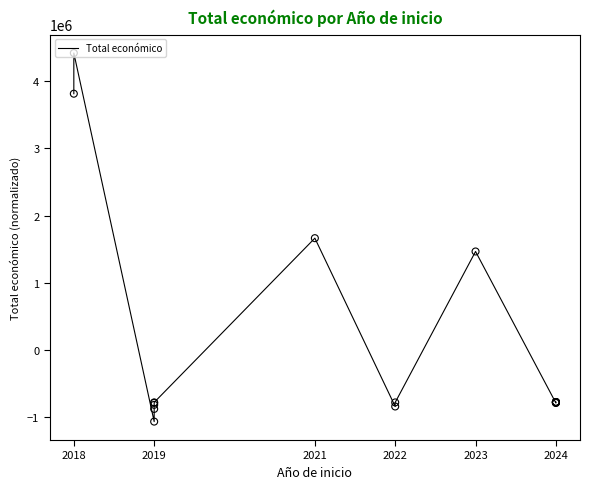

What is the change in value from 2023 to 2024?

-2244495.0